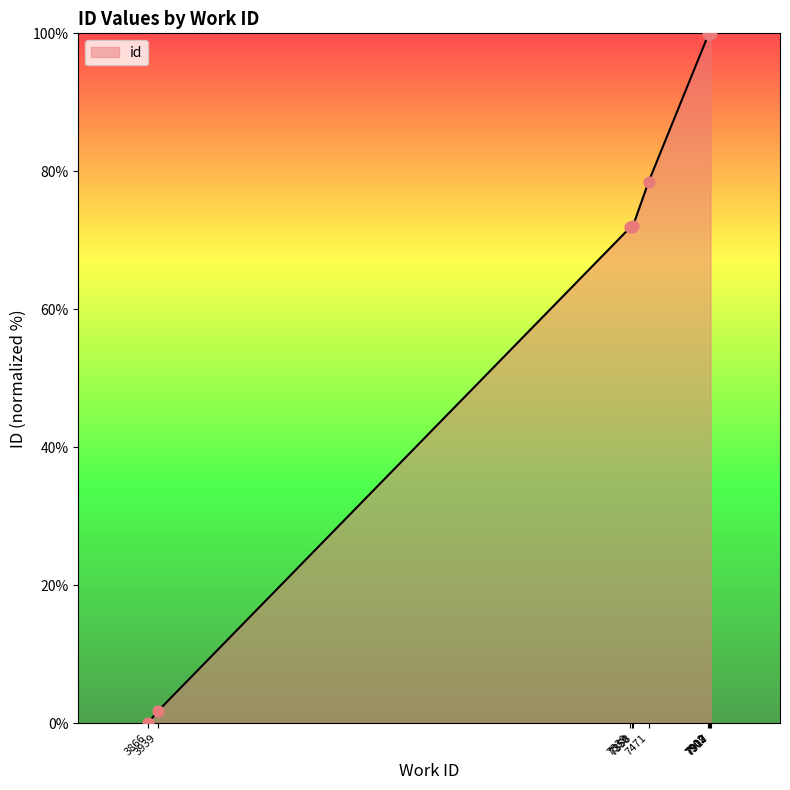

What is the change in value from 3866 to 7471?

+78.5